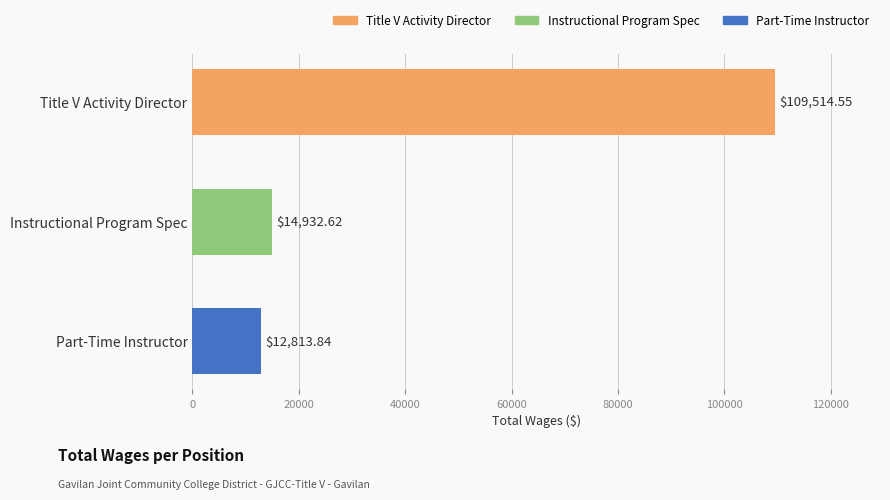

List the labels in order of value, smallest first.

Part-Time Instructor, Instructional Program Spec, Title V Activity Director